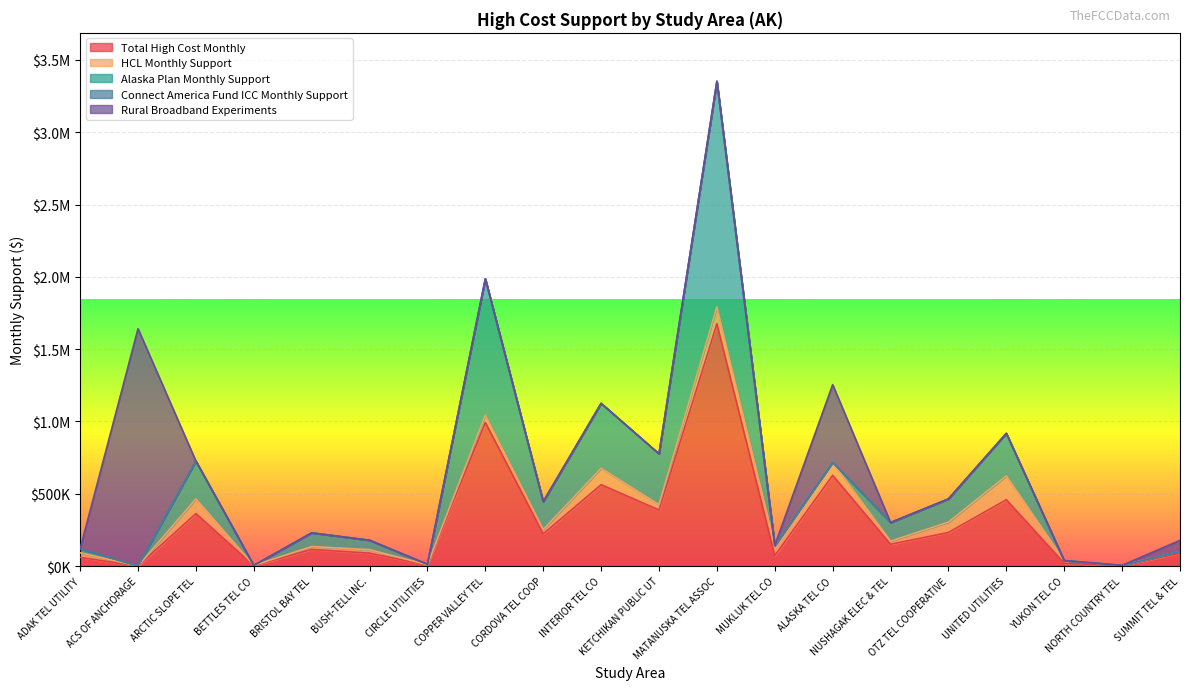

What is the total value across all series at INTERIOR TEL CO?

1125077.0